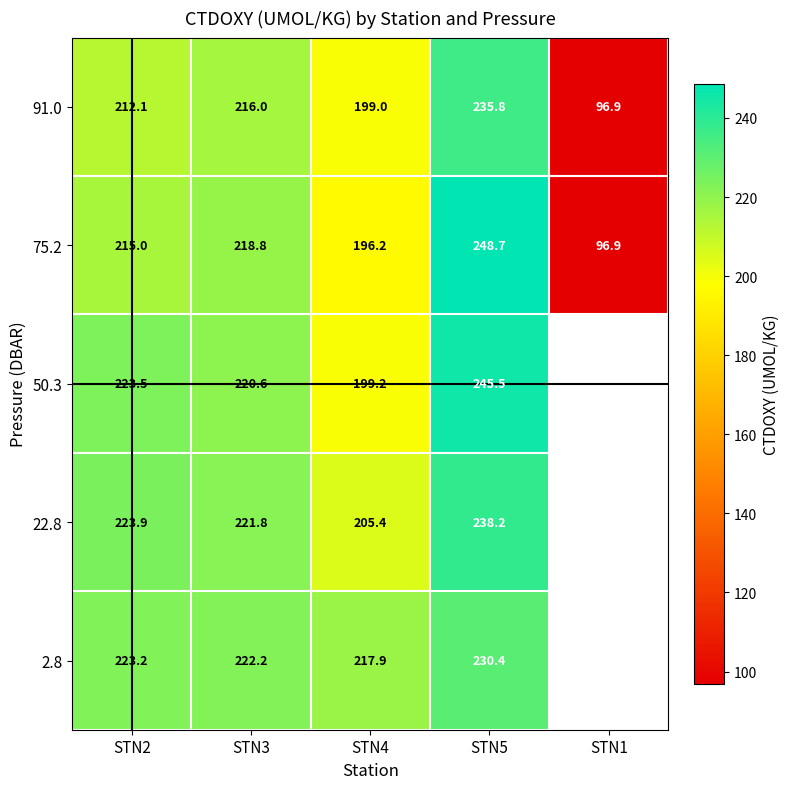

What is the difference between the maximum and minimum values in the 75.2 series?

151.8